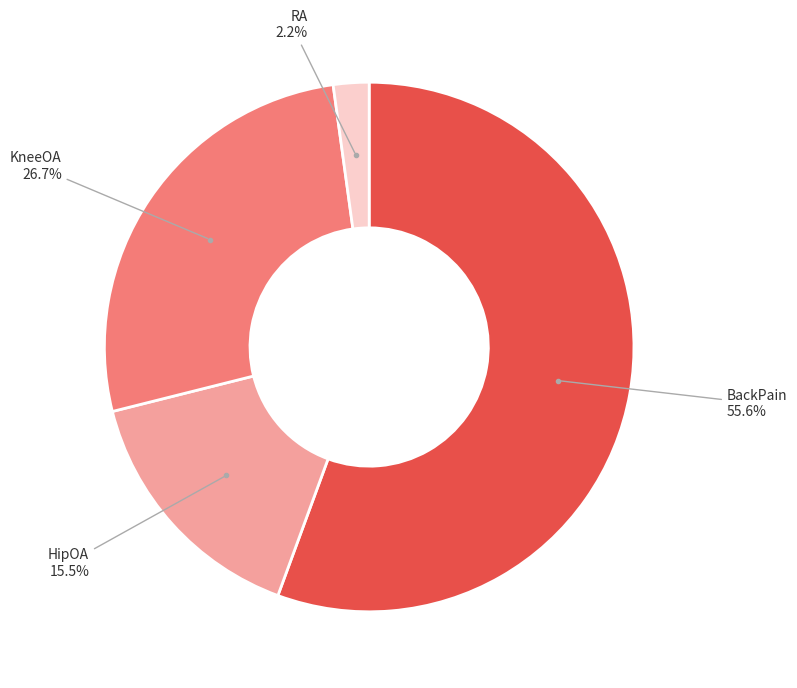

Count the number of slices in the pie.

4